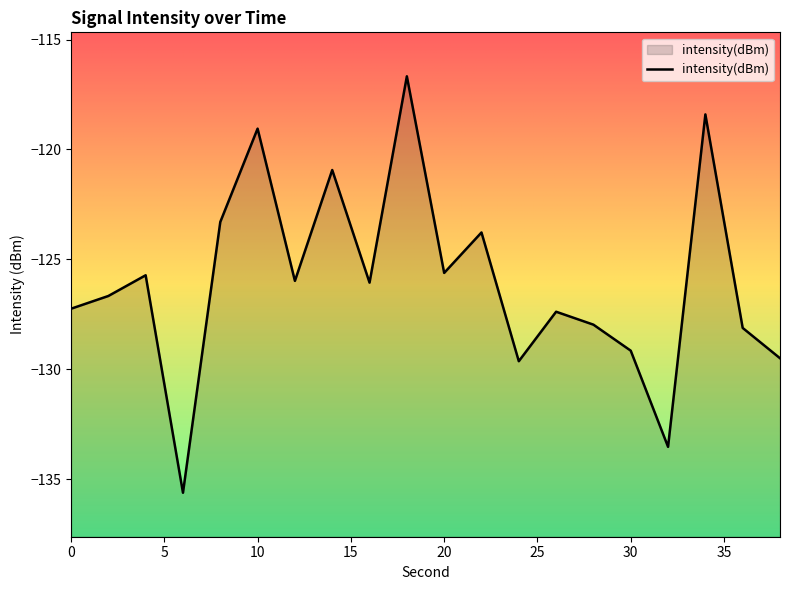

Where is the first local minimum?

6